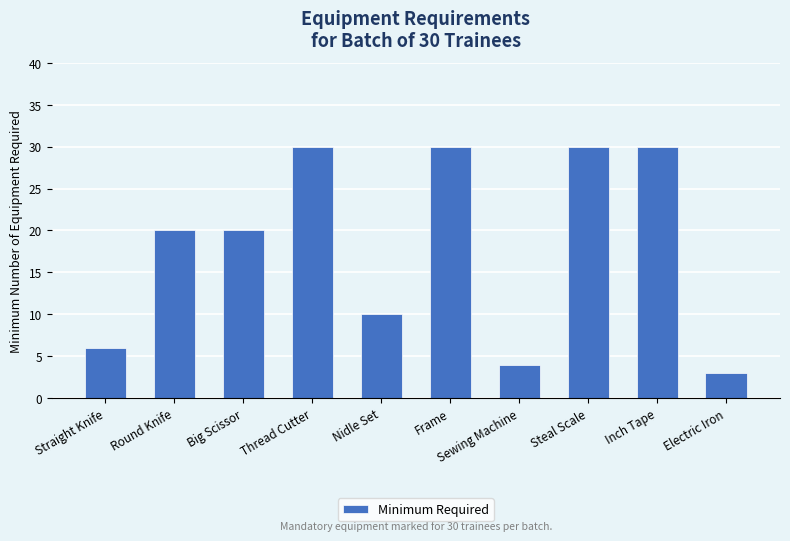

What is the difference between the values at Inch Tape and Electric Iron?

27